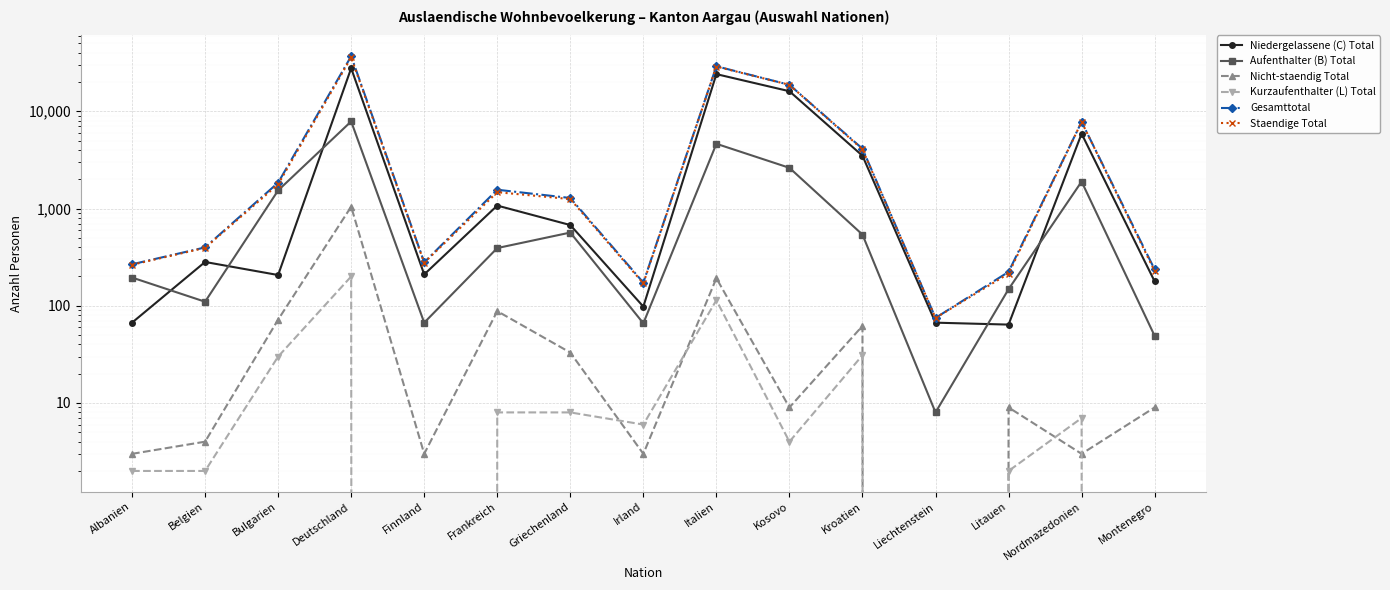

What is the difference between the highest and lowest values at Bulgarien?

1814